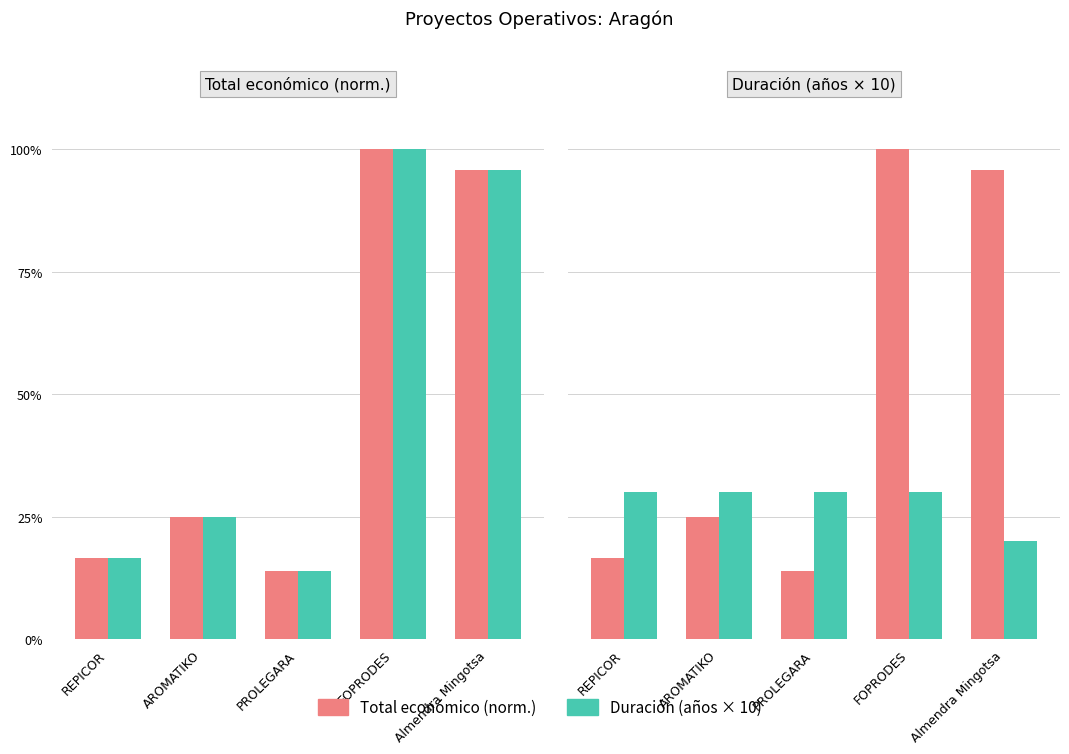

Reading right to left, transcribe all the data shown in this chart.

Total económico (norm.): 95.8	100.0	14.0	24.9	16.5
Duración (años × 10): 20.0	30.0	30.0	30.0	30.0